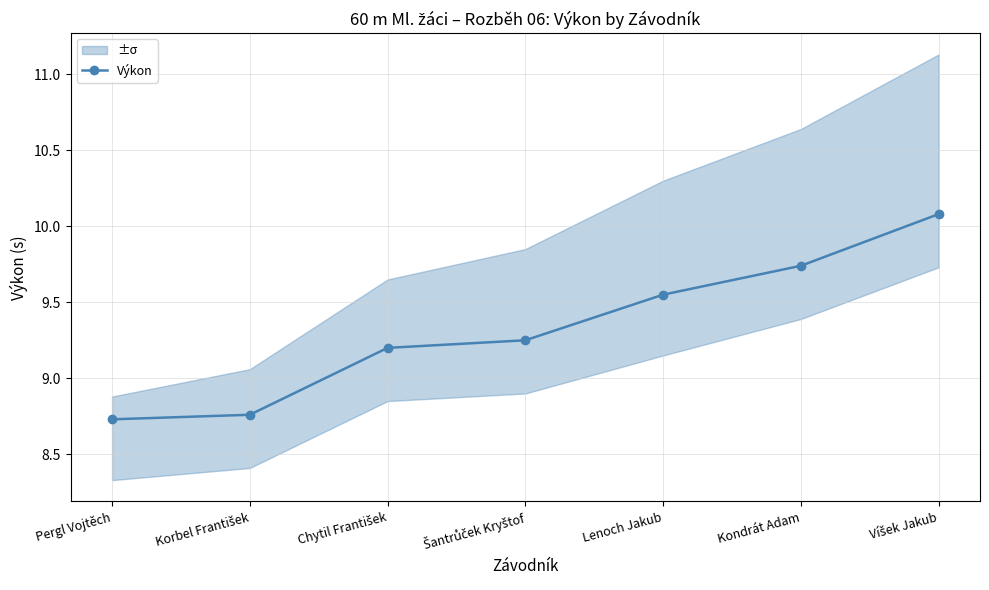

Which label corresponds to the smallest value in the chart?

Pergl Vojtěch